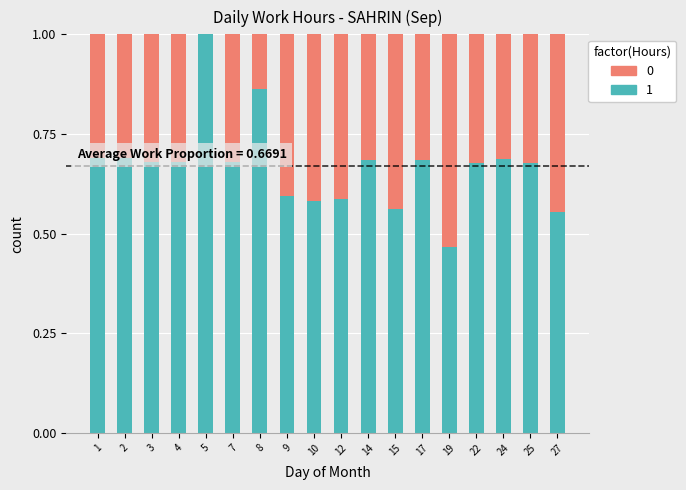

What is the total value across all series at 24?

1.0